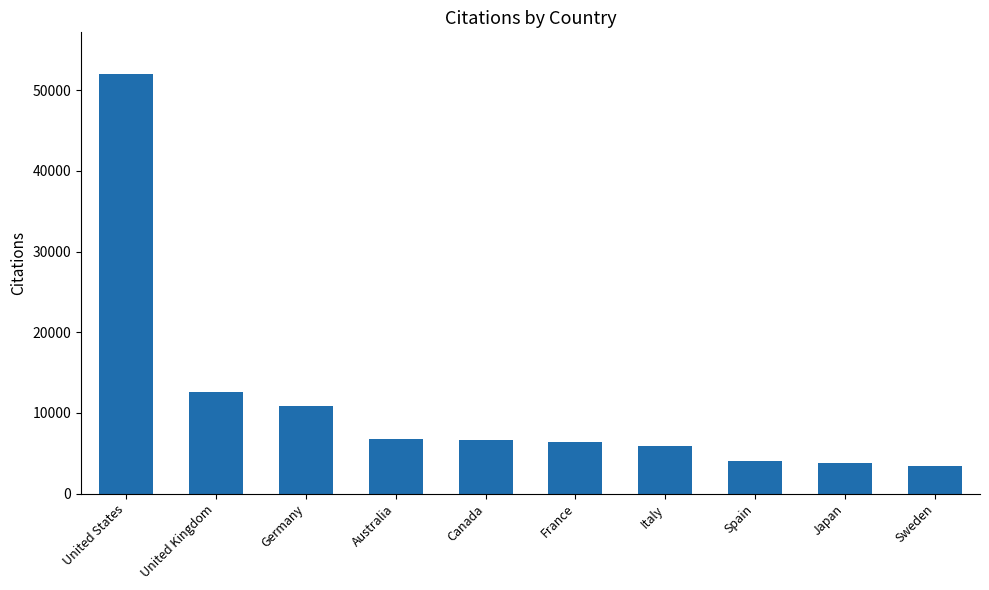

How many distinct data groups are displayed?

1